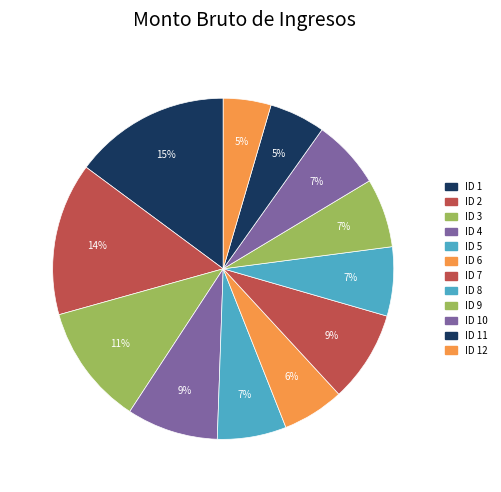

How many slices are in this pie chart?

12